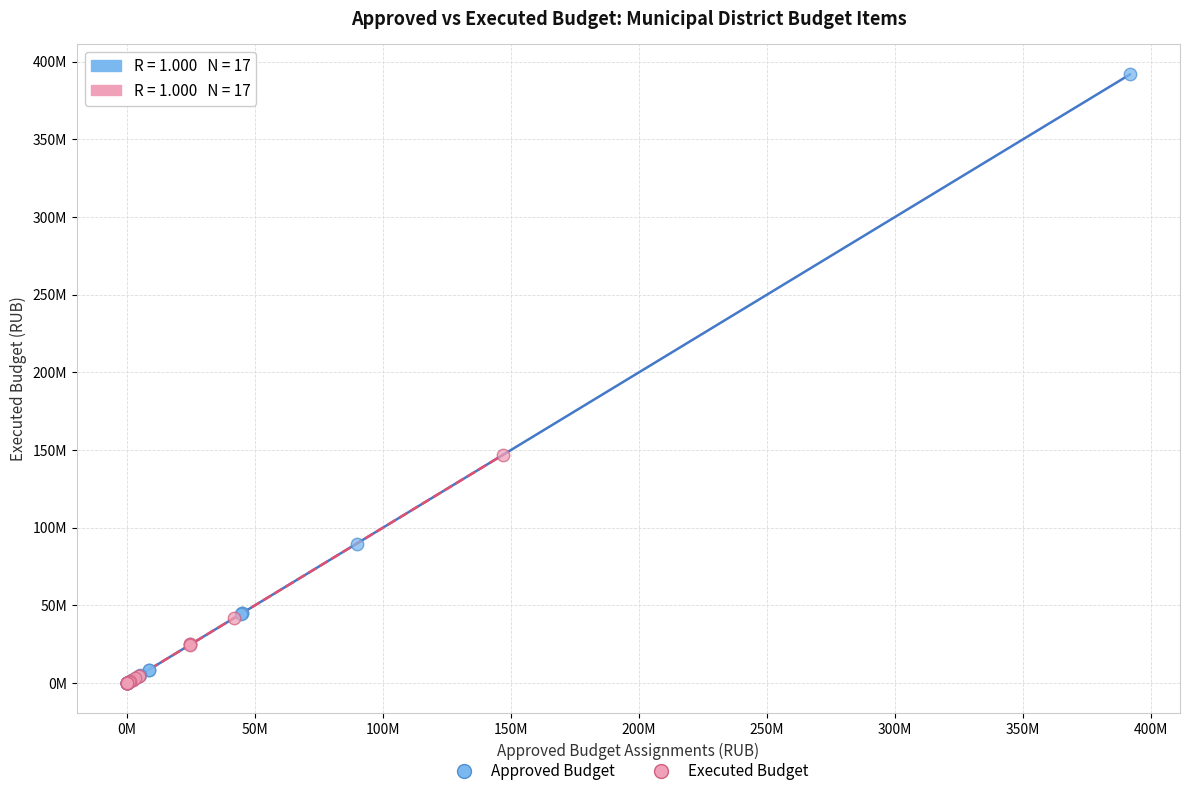

What are all the series names shown in the legend?

Approved Budget, Executed Budget